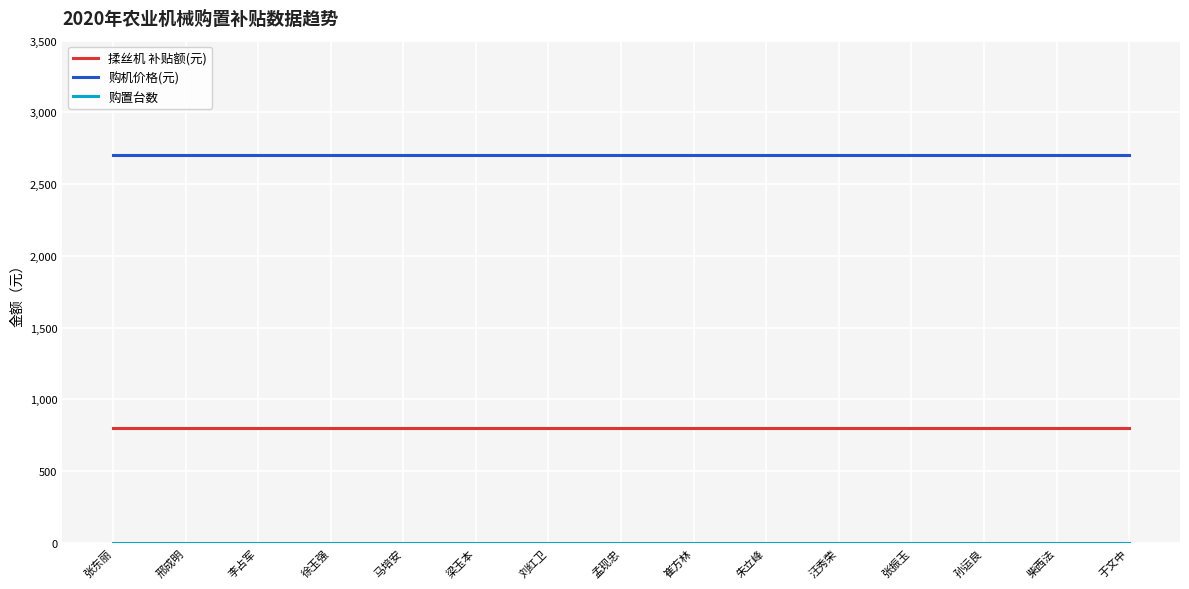

True or false: 揉丝机 补贴额(元) and 购机价格(元) intersect in this chart.

False